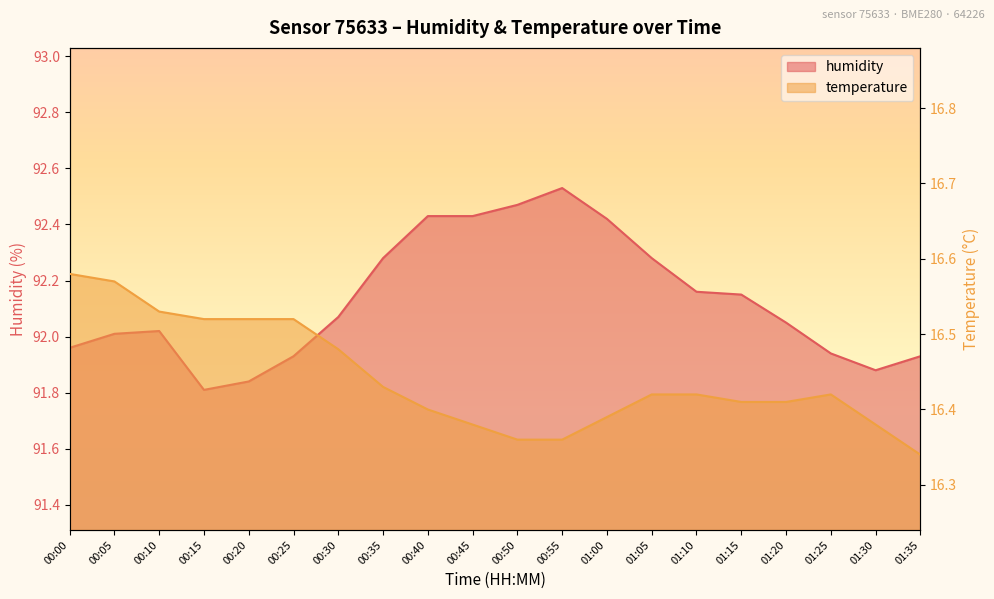

Where is the first local maximum for humidity?

00:10